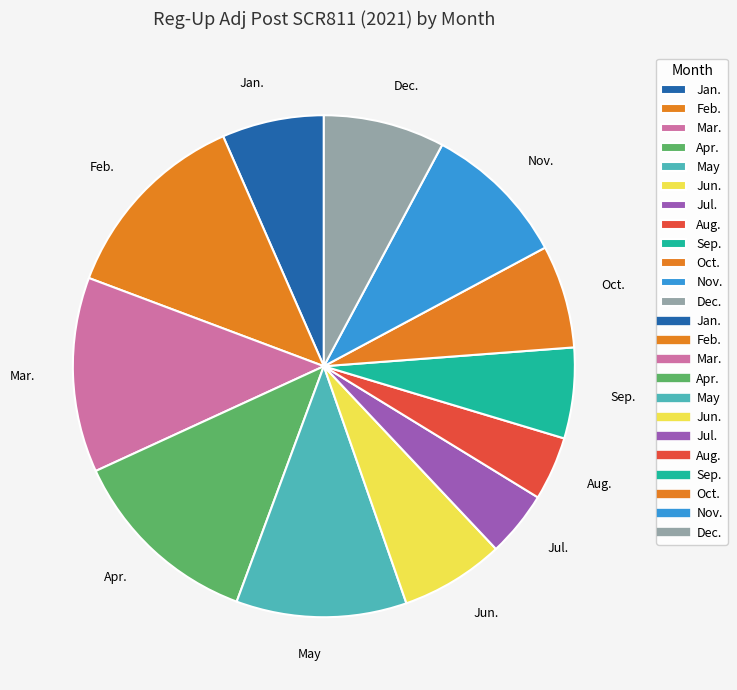

Is the sum of Aug. and Mar. greater than half?

No